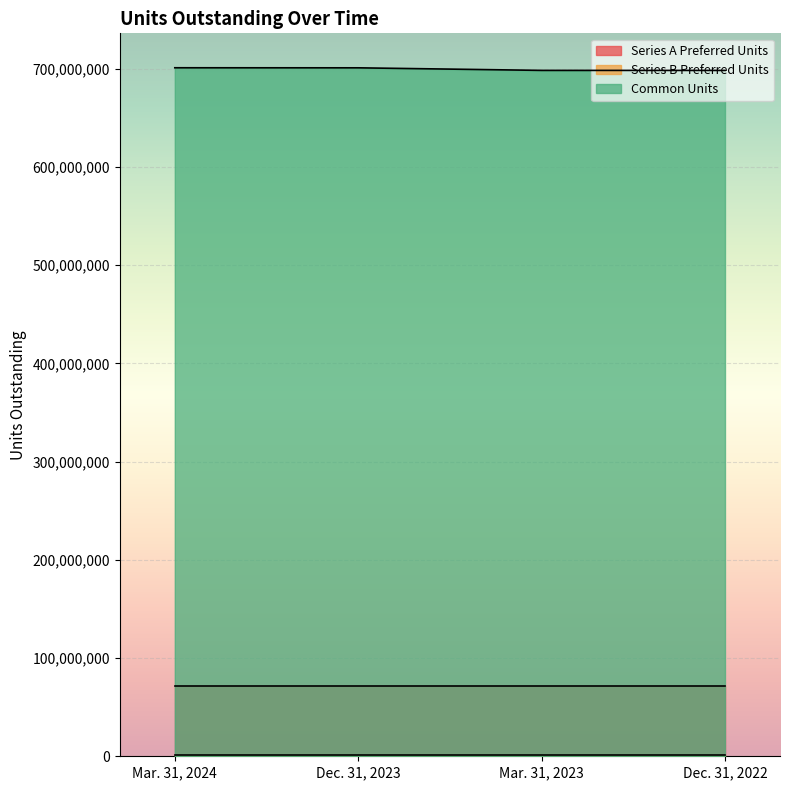

What is the total value across all series at Dec. 31, 2022?

770244966